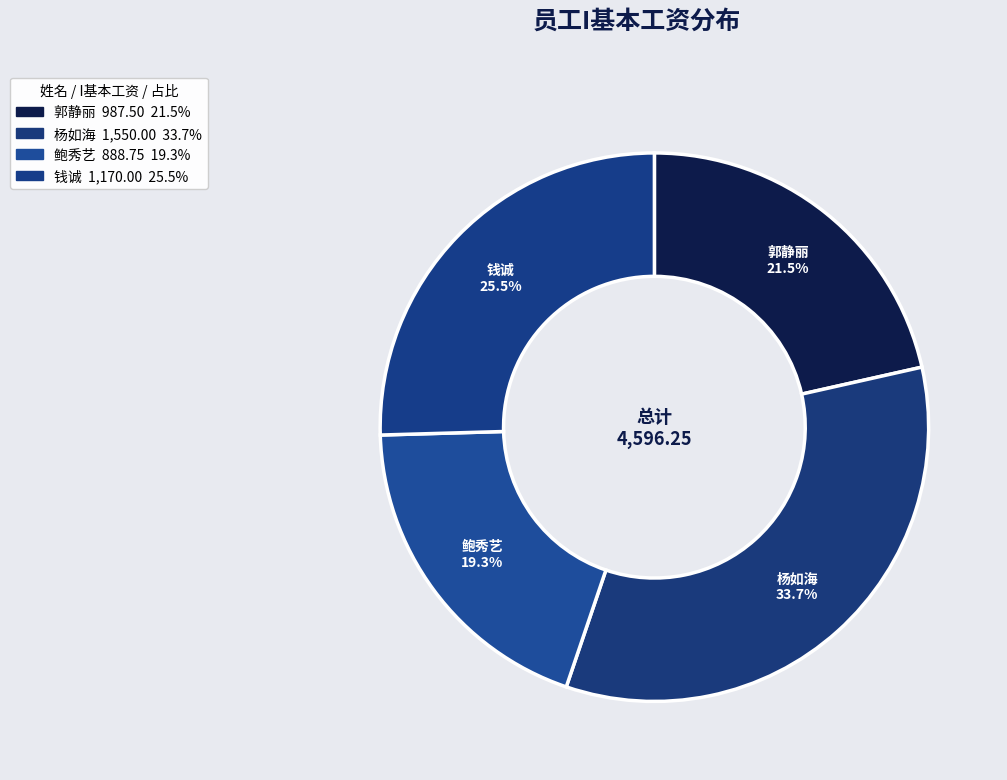

To the nearest percent, what is the difference between the 钱诚 and 郭静丽 slice percentages?

4%